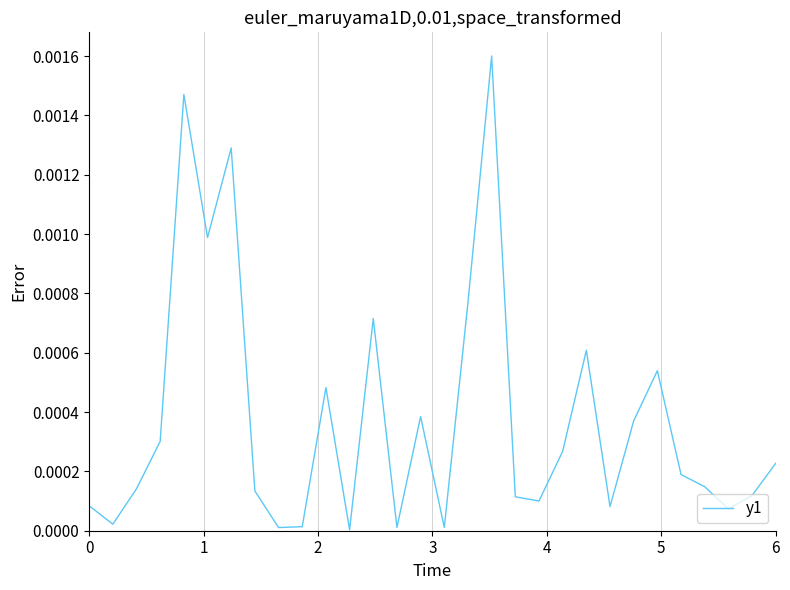

Is this an area chart (filled region under the line)?

No